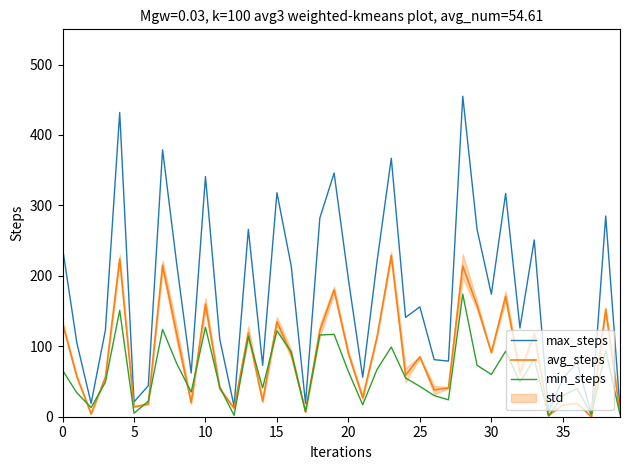

Is it true that min_steps equals 64 at 20?

True